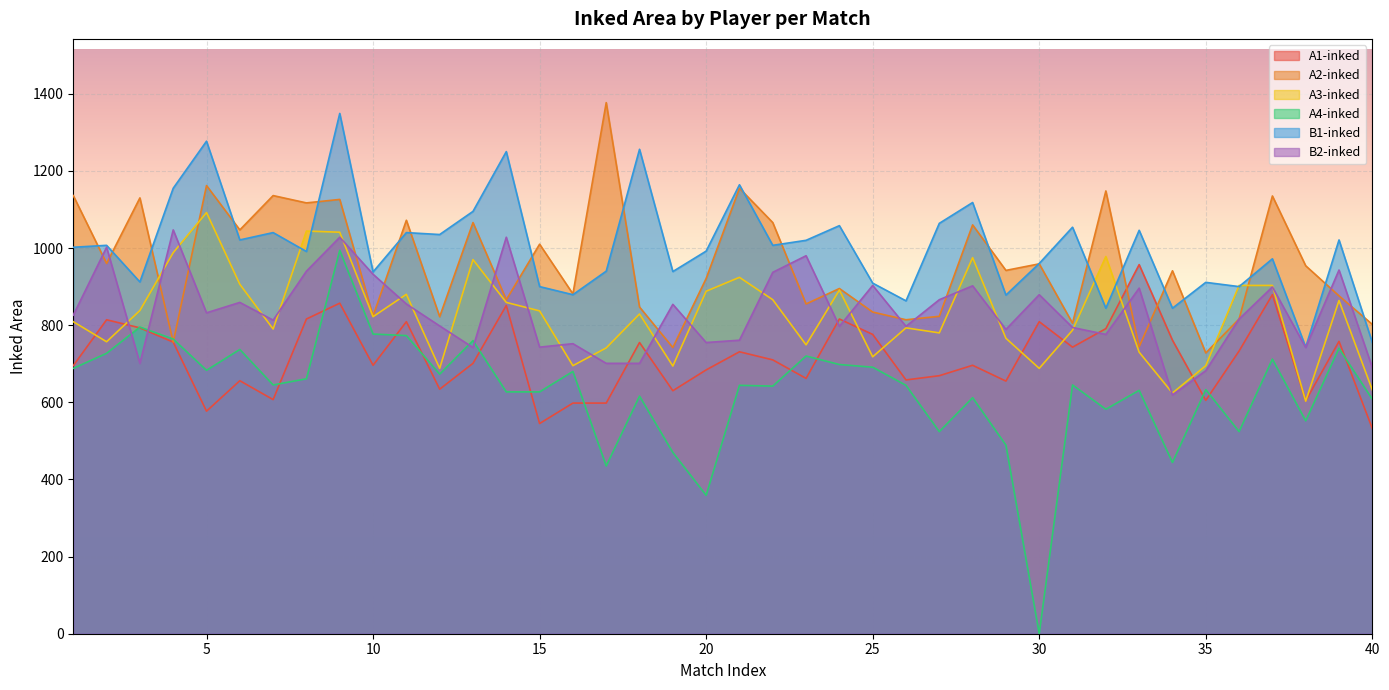

How many intersections are there between A2-inked and A1-inked?

2